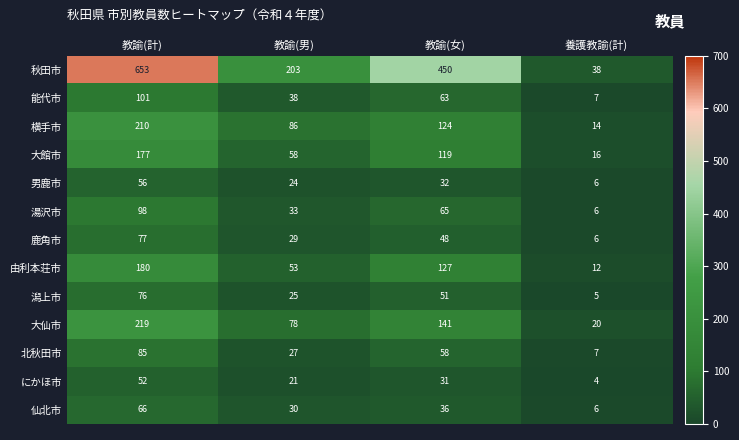

At which label does 男鹿市 first exceed 32?

教諭(計)